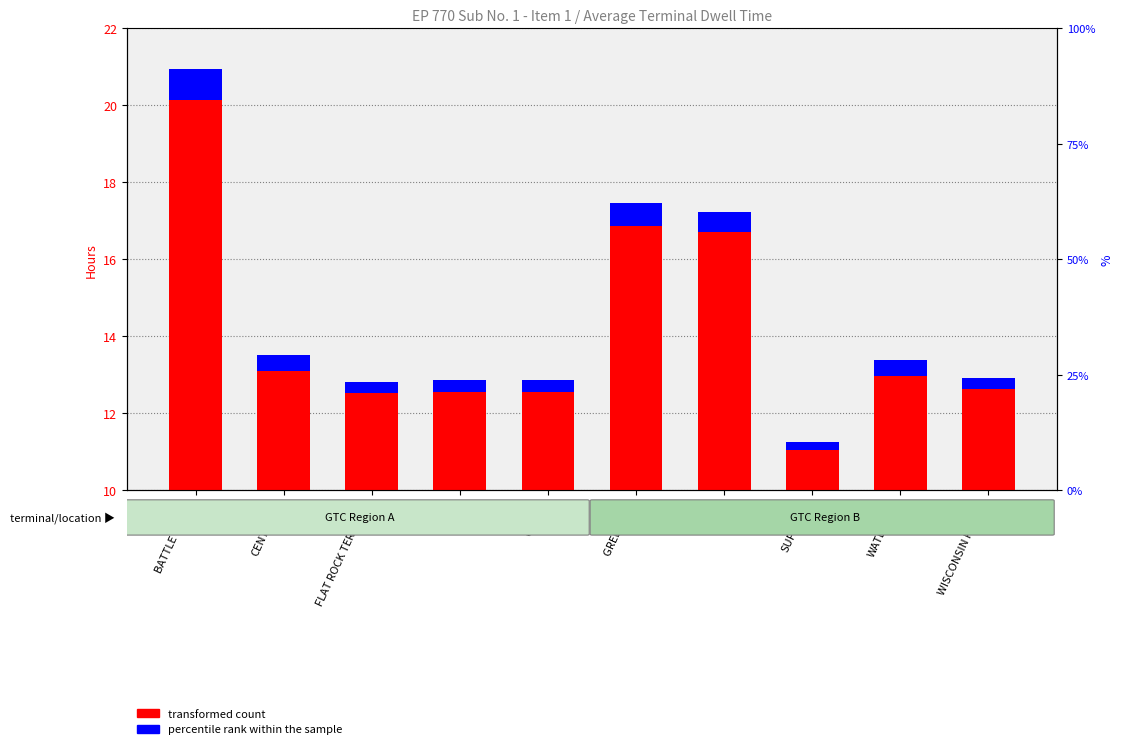

Which category has the lowest value in the percentile rank within the sample series?

SUPERIOR